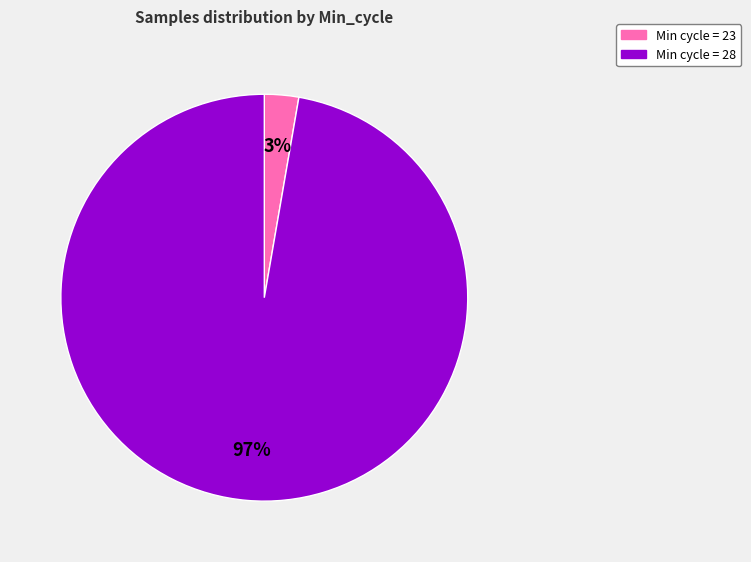

Which has a higher value, Min cycle = 28 or Min cycle = 23?

Min cycle = 28